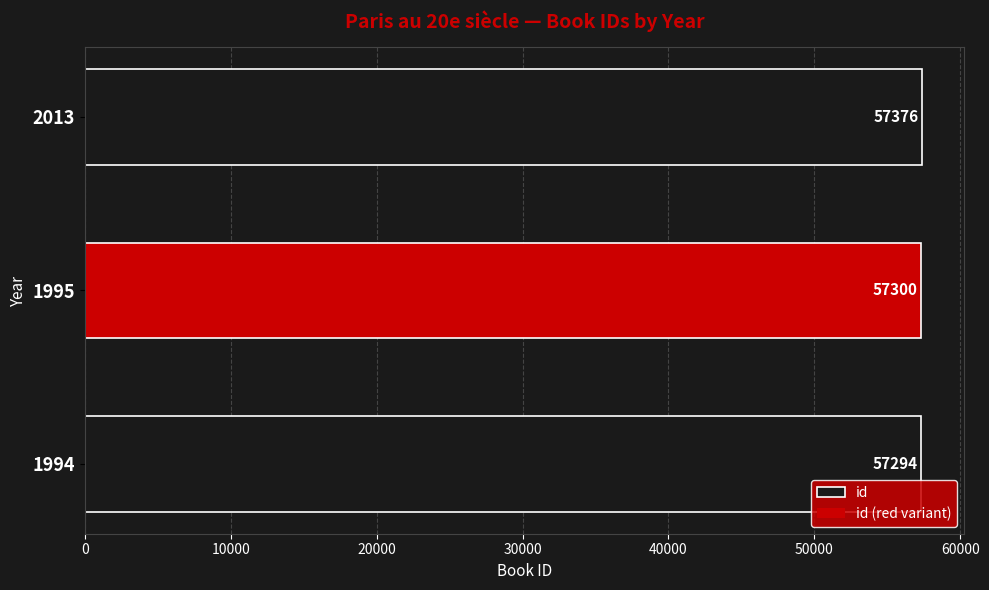

Reading bottom to top, list all the values displayed in this chart.

1994=57294	1995=57300	2013=57376